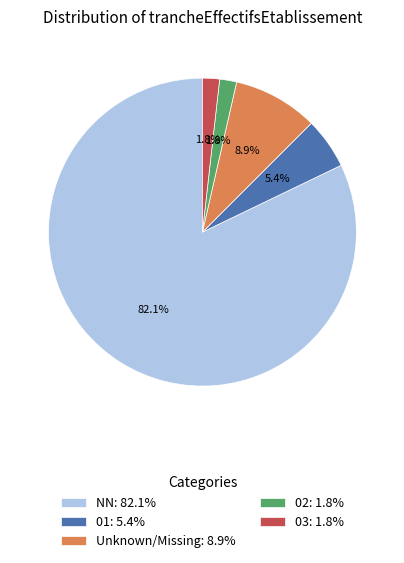

Which slice is the largest?

NN: 82.1%